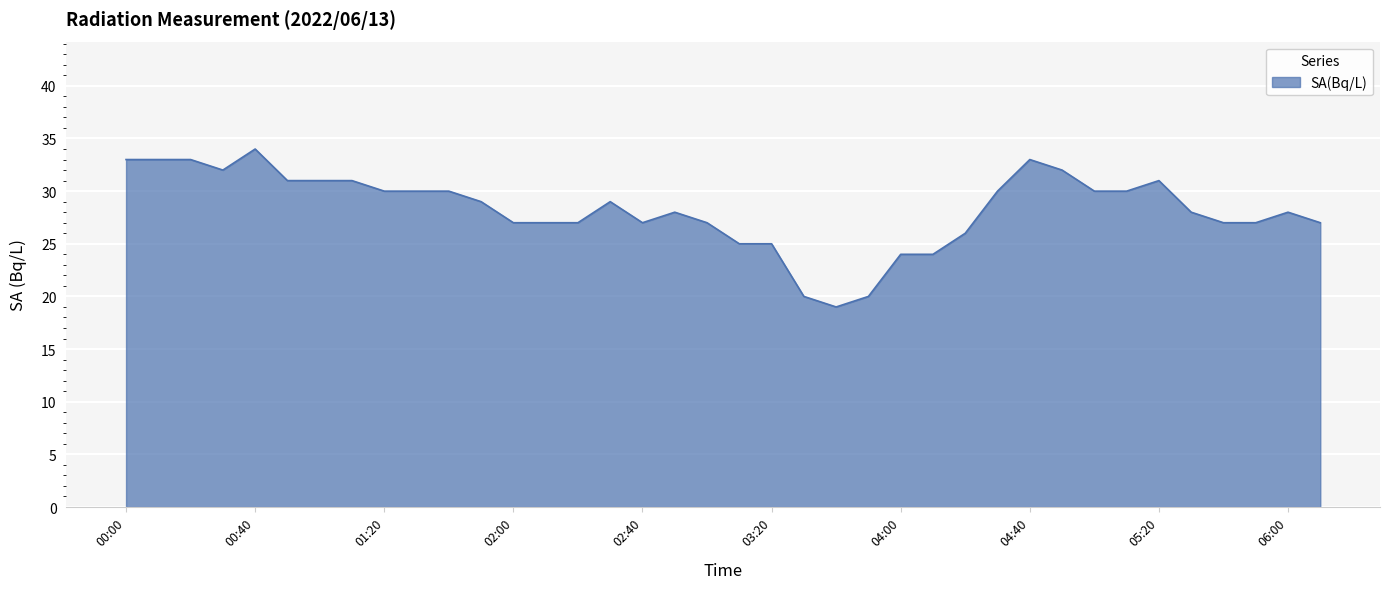

What is the minimum value shown in the chart?

19